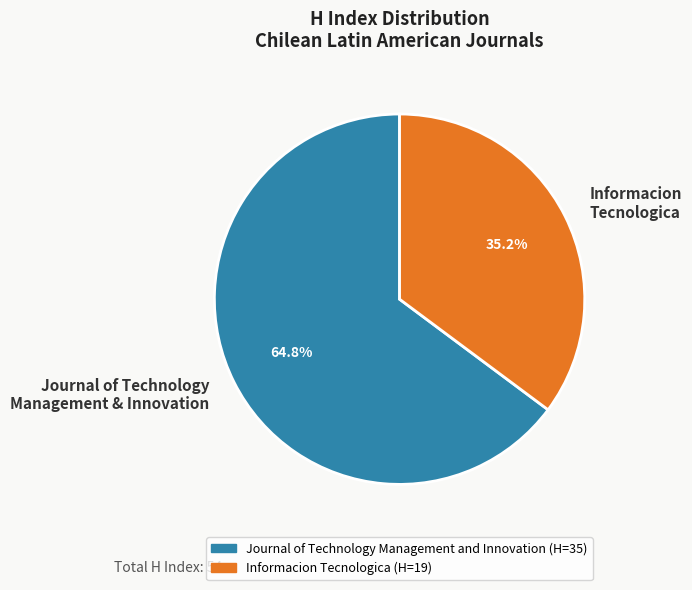

Is there any slice that represents more than half of the pie?

Yes